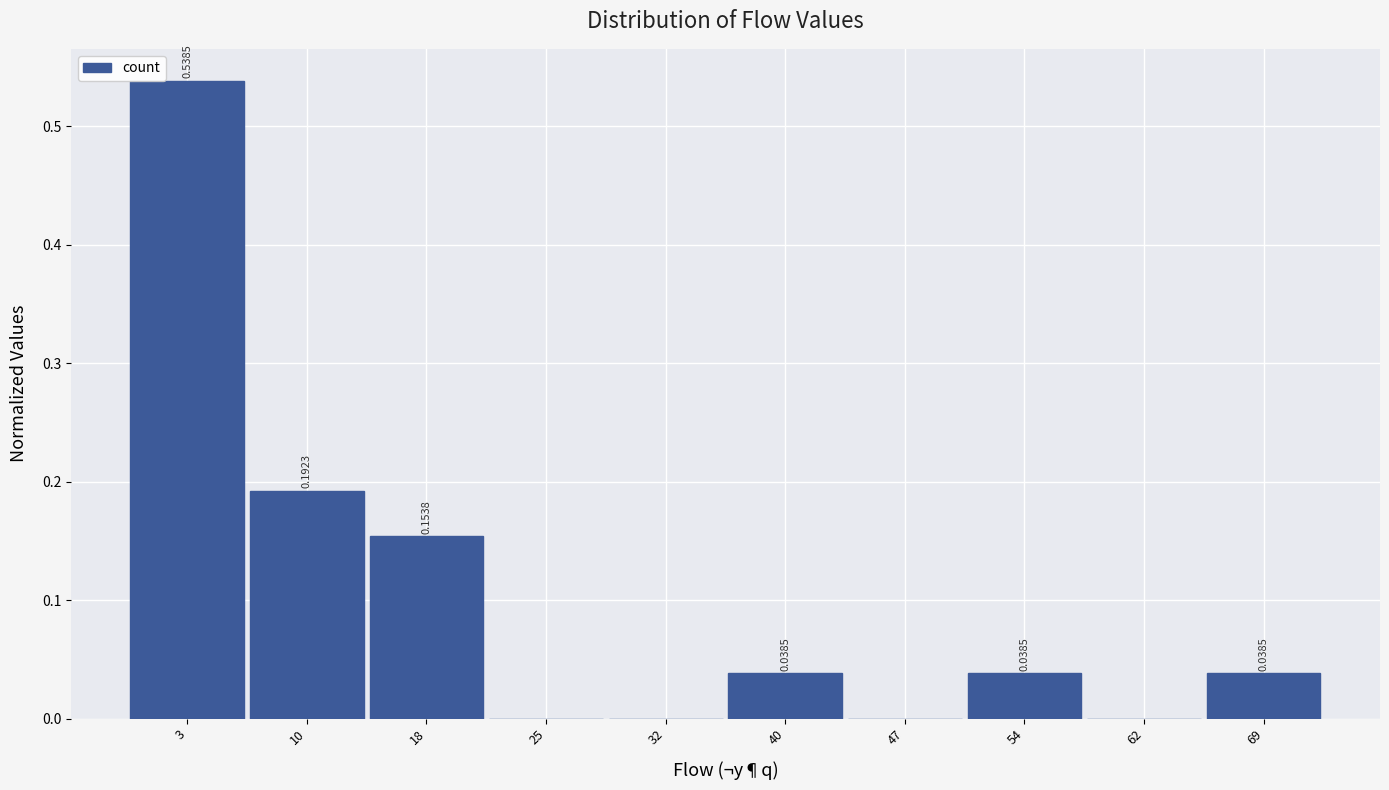

Between 69 and 32, which is larger?

69